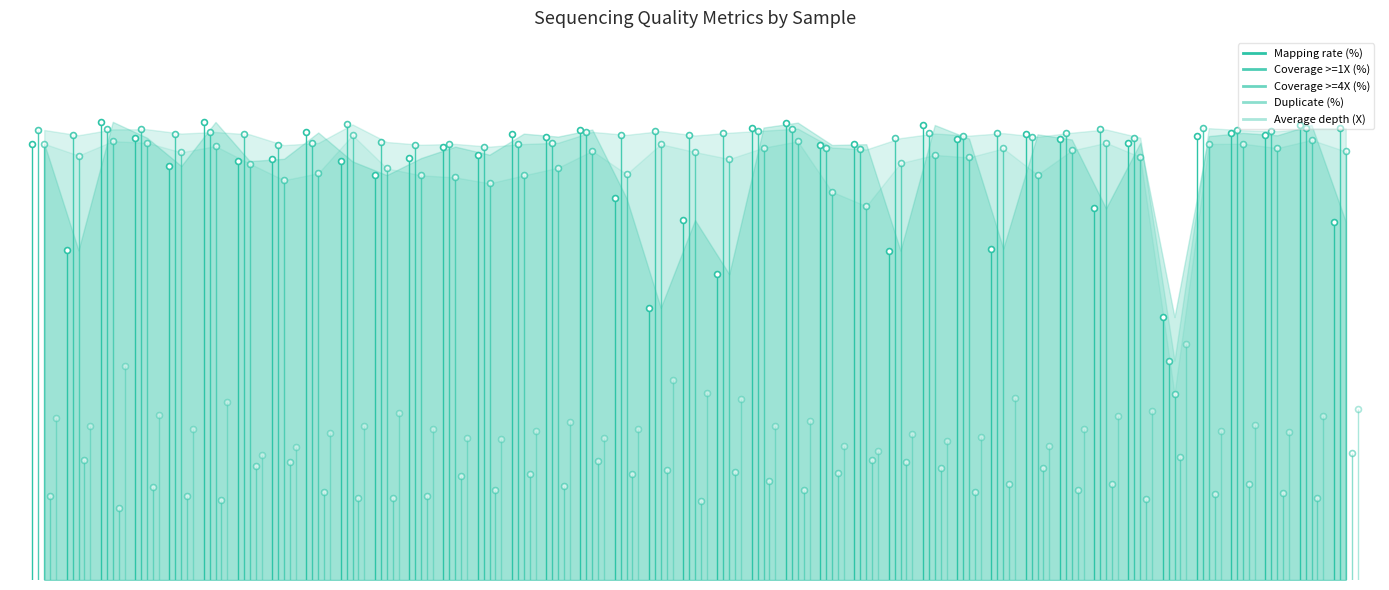

Which series contains the highest Y value?

Mapping rate (%)